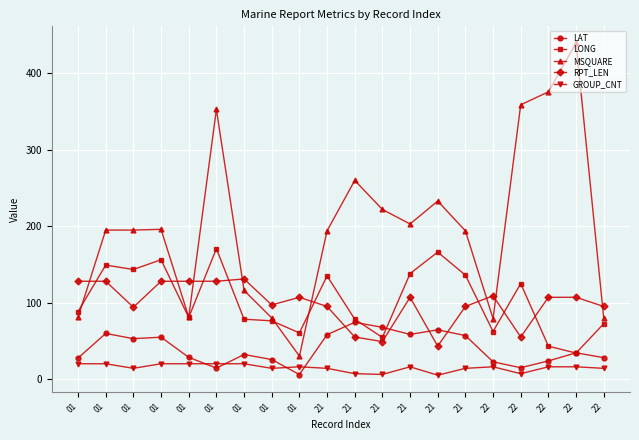

True or false: GROUP_CNT has a value of 16.0 at 22.

True